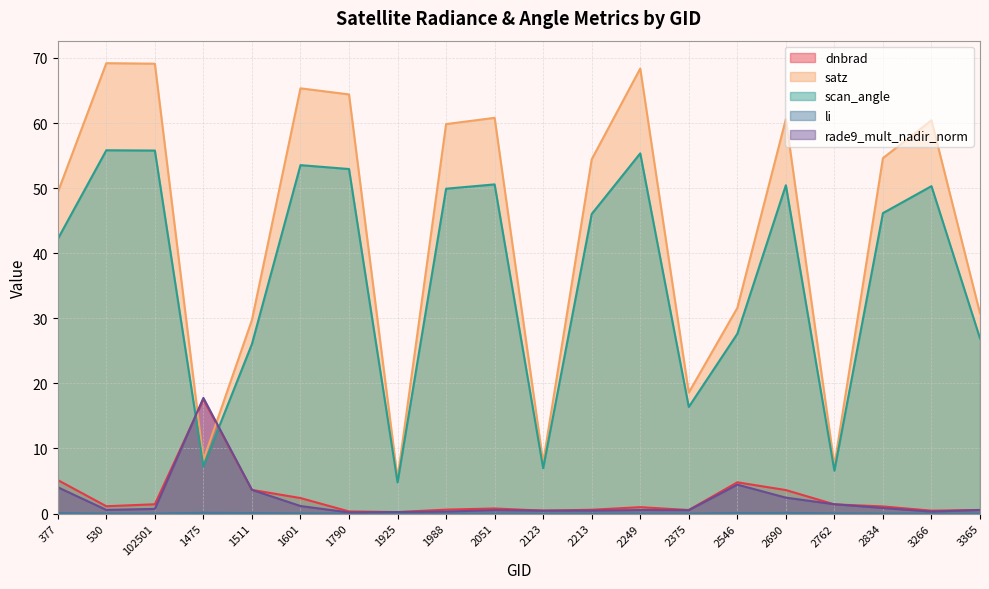

What is the sum of all satz values?

876.2